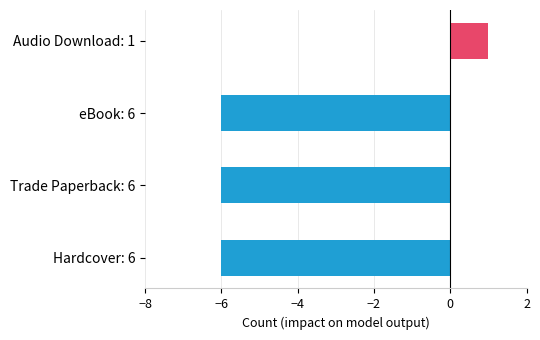

Which category has the highest value across all series?

Audio Download: 1